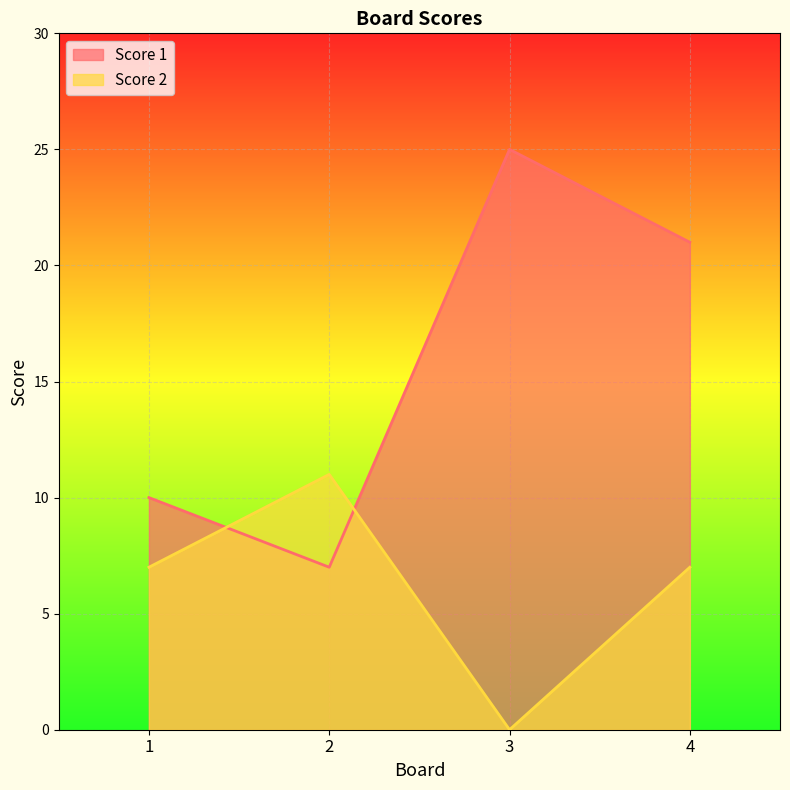

Reading left to right, what are all the values shown in this chart?

Score 1: 10	7	25	21
Score 2: 7	11	0	7